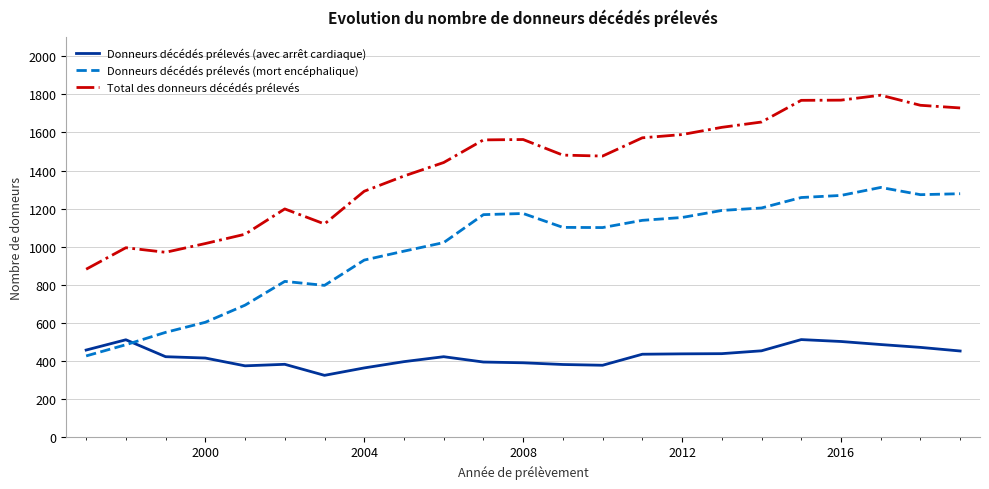

What is the lowest value of the Total des donneurs décédés prélevés series?

881